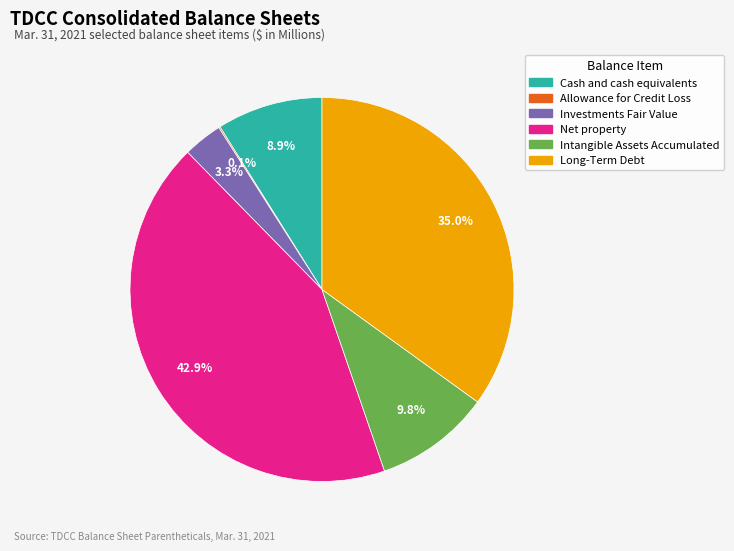

To the nearest percent, what portion does Investments Fair Value represent?

3%